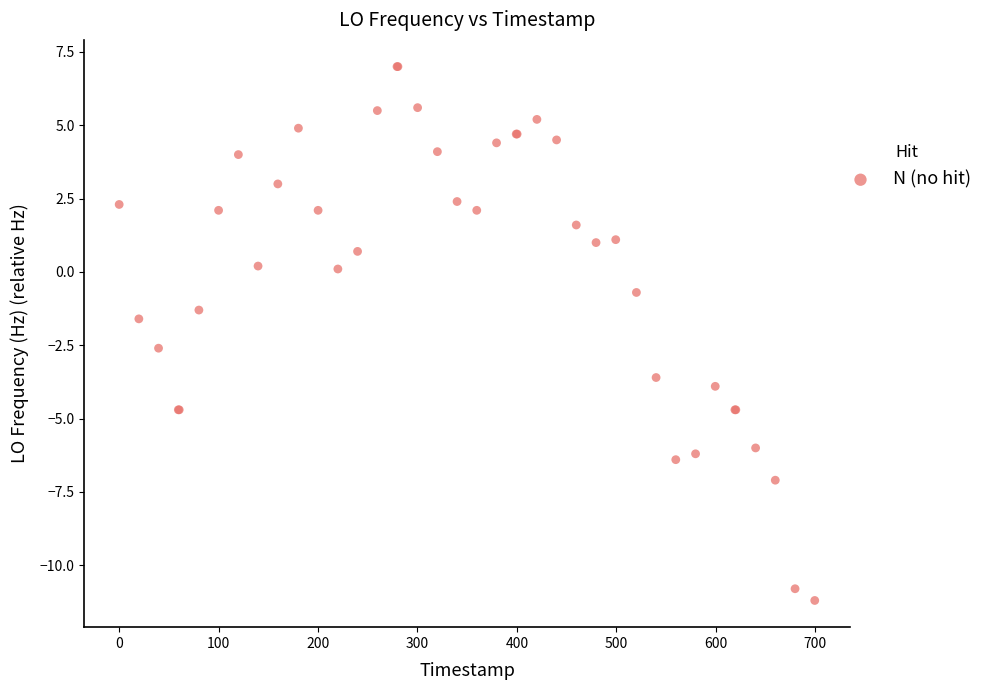

What Y value in the scatter plot is closest to -2?

-1.6